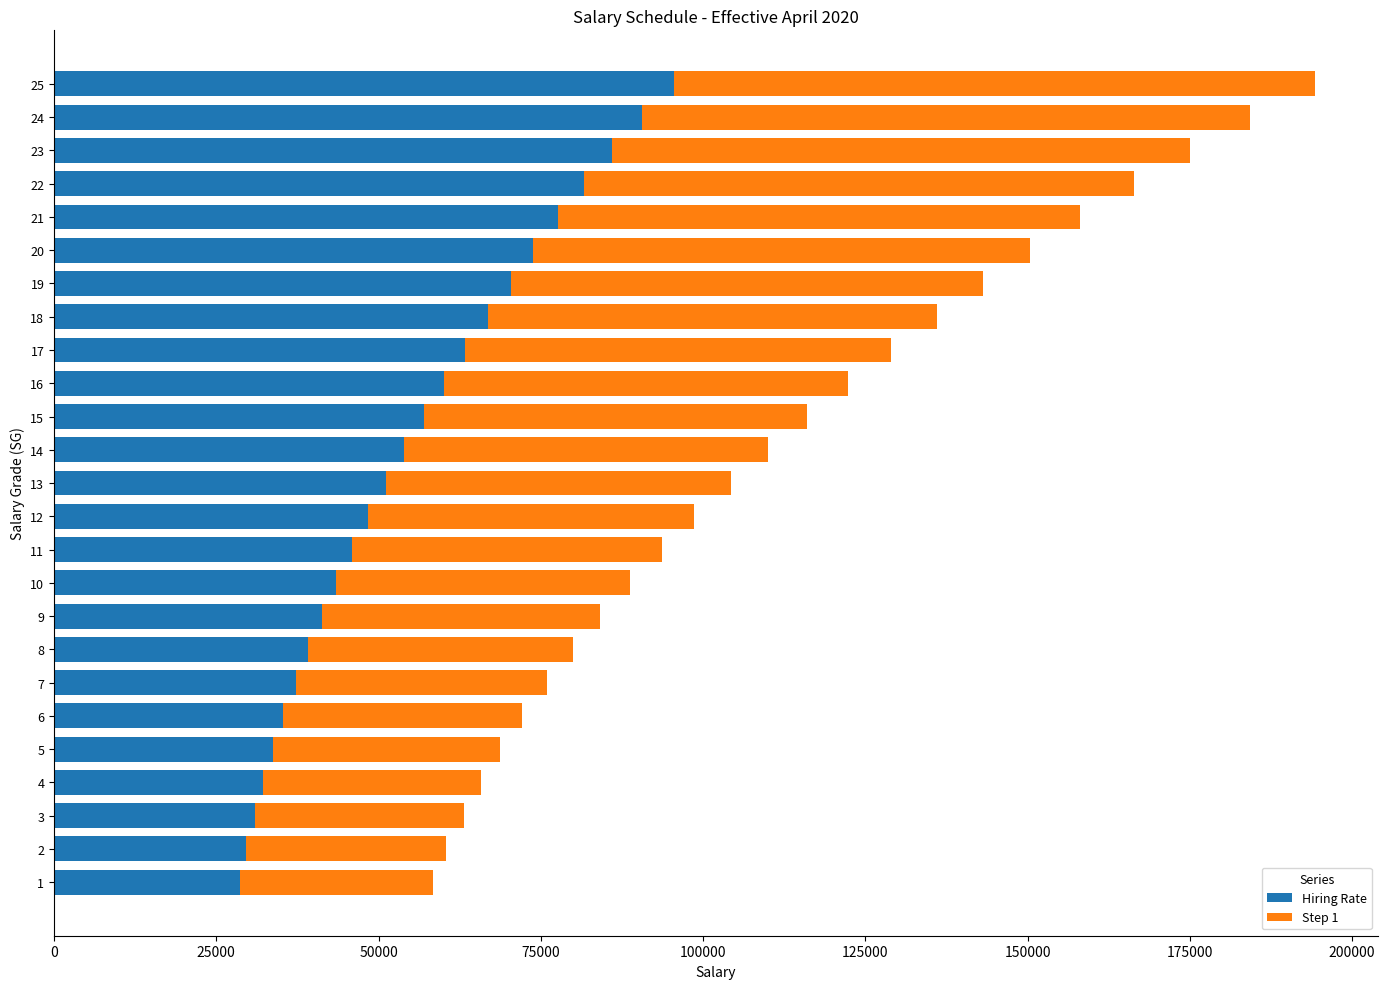

What is the total value across all series at 5?

68710